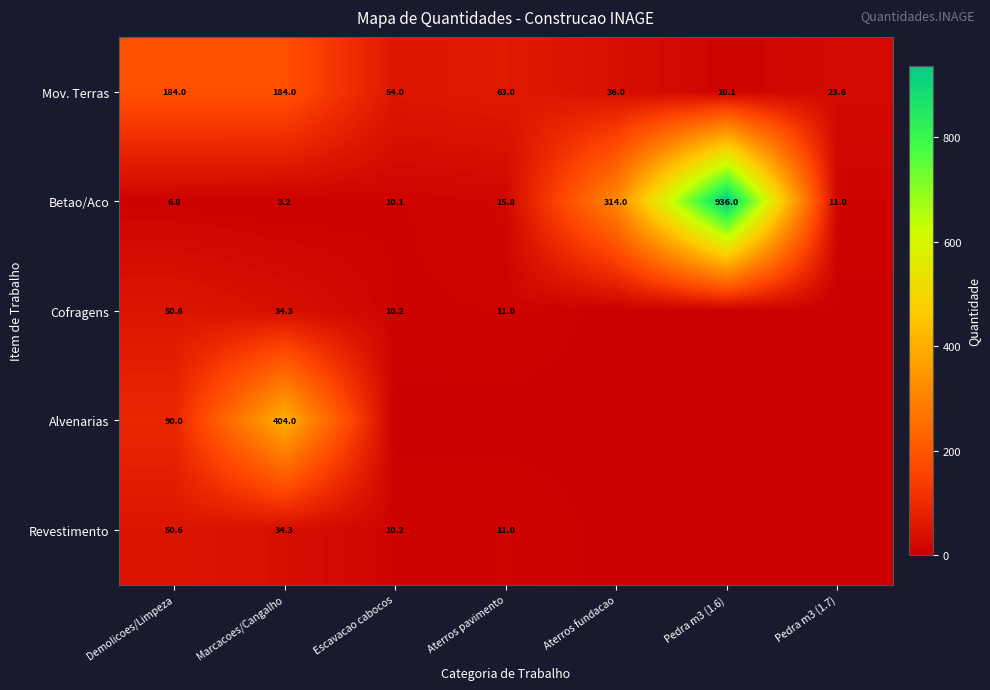

Where is Betao/Aco nearest to the value 469?

Aterros fundacao